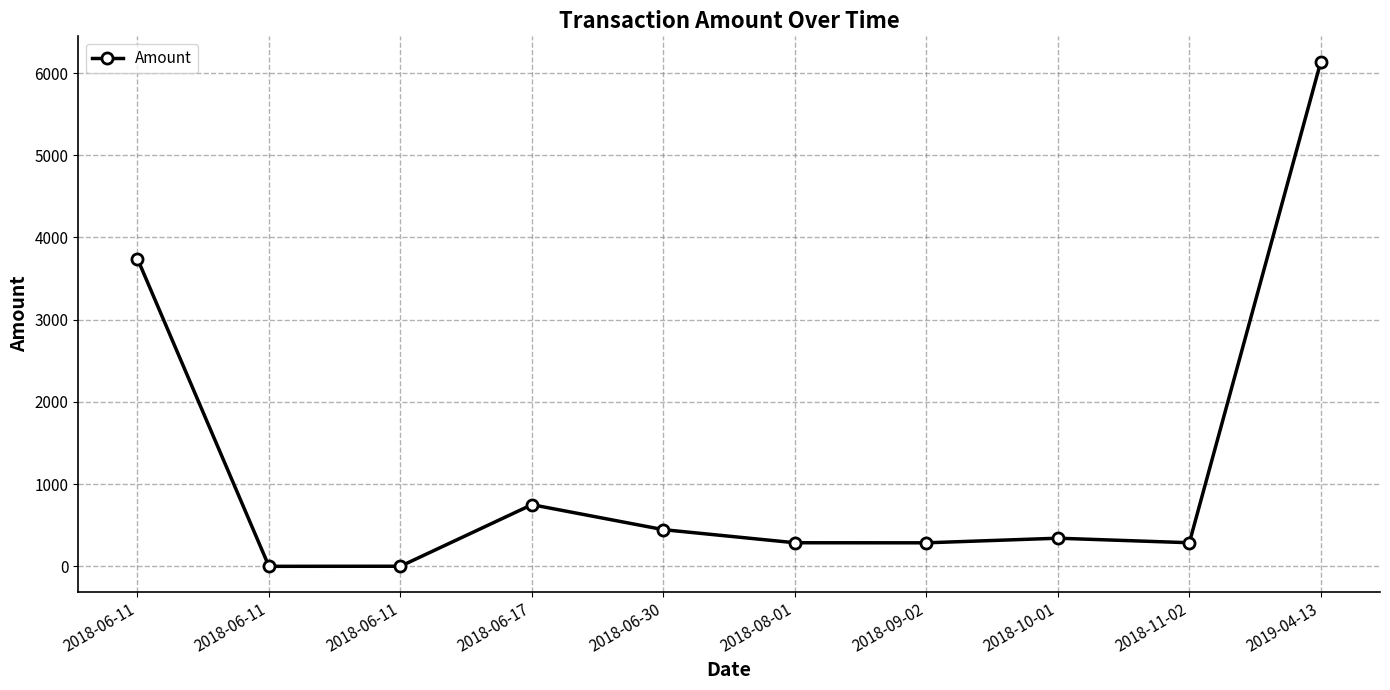

True or false: the data has more than 0 interior local peaks.

True